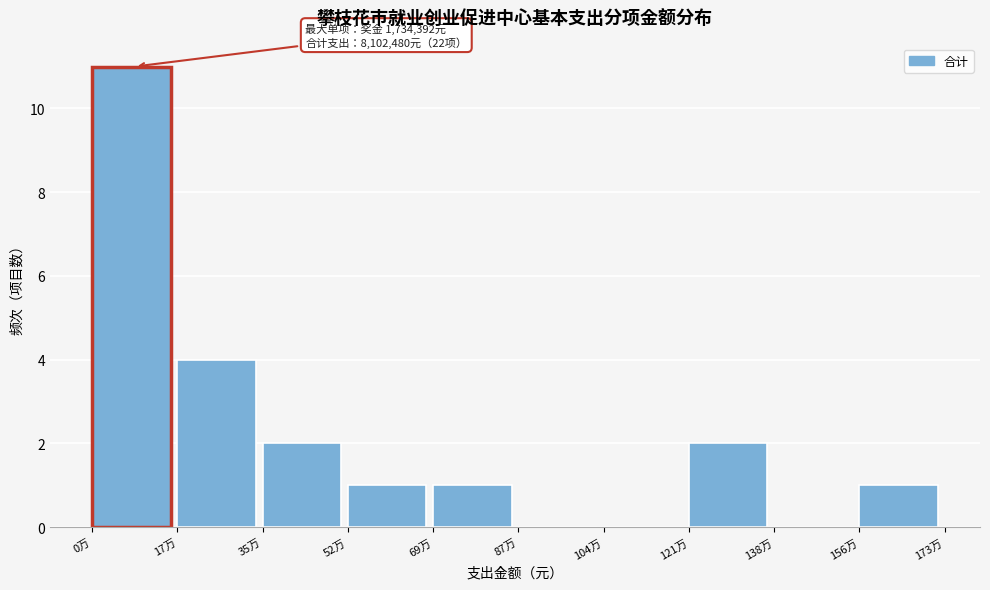

Reading right to left, extract all data points from this chart.

156万=1	138万=0	121万=2	104万=0	87万=0	69万=1	52万=1	35万=2	17万=4	0万=11